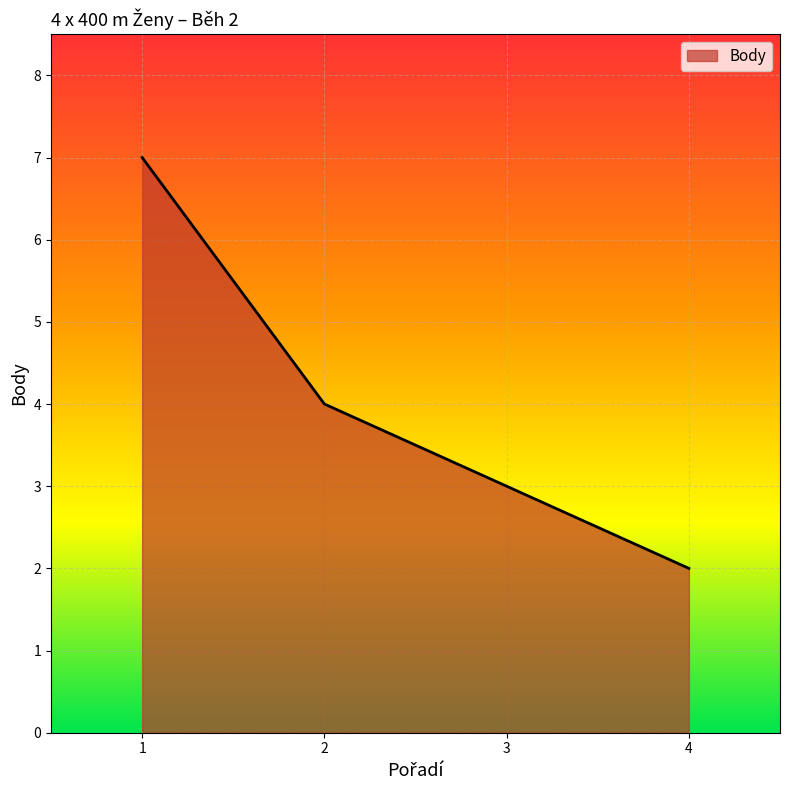

Where is the data nearest to the value 4?

2